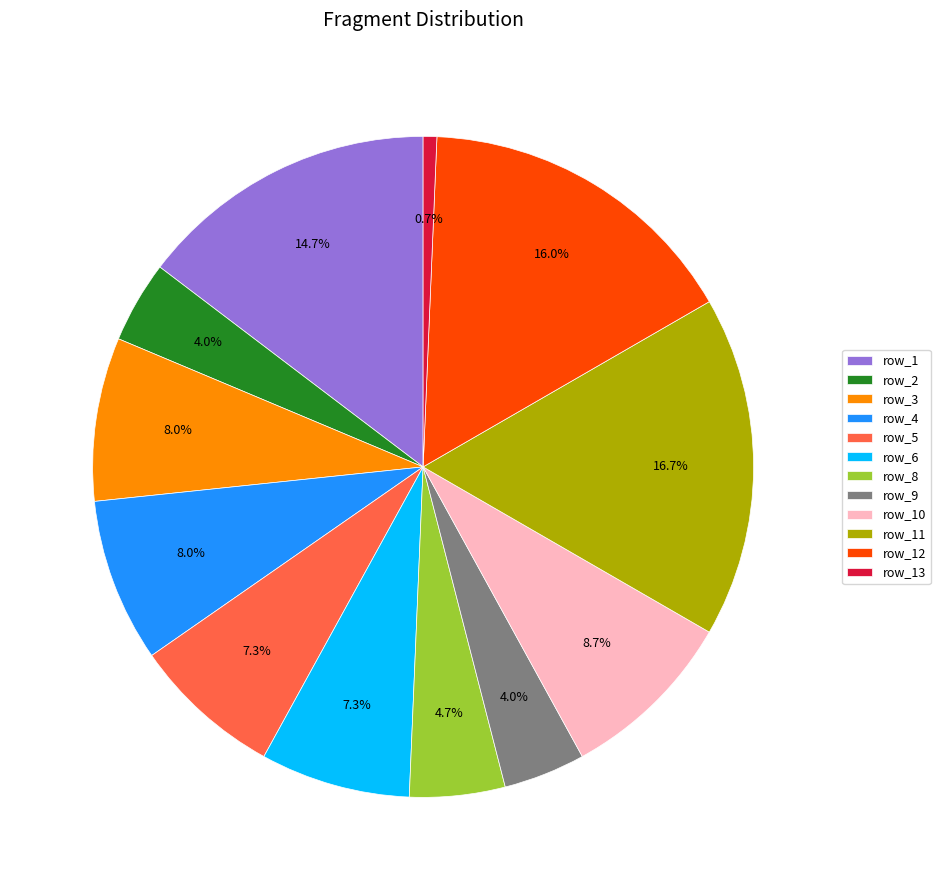

Is the sum of row_9 and row_4 greater than half?

No